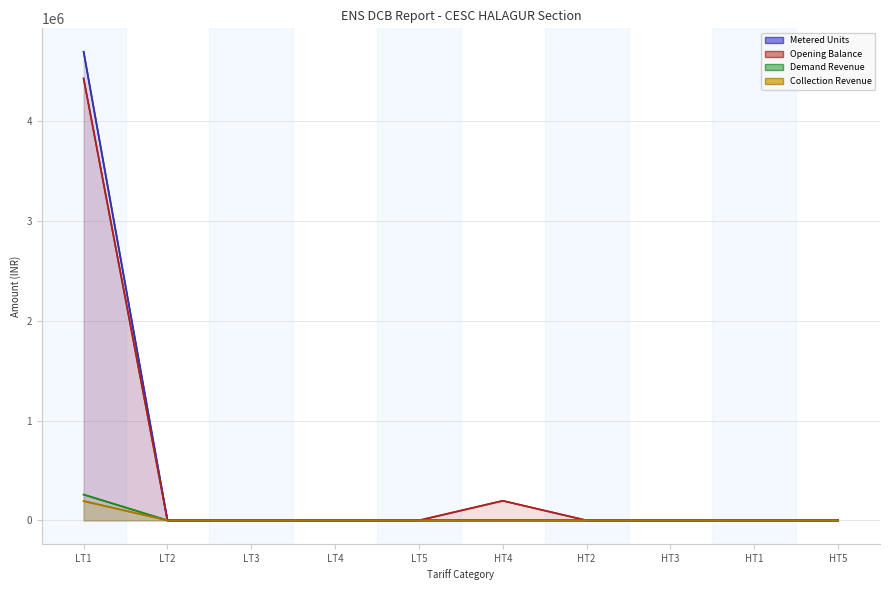

True or false: Collection Revenue has a value of 0.0 at LT3.

True